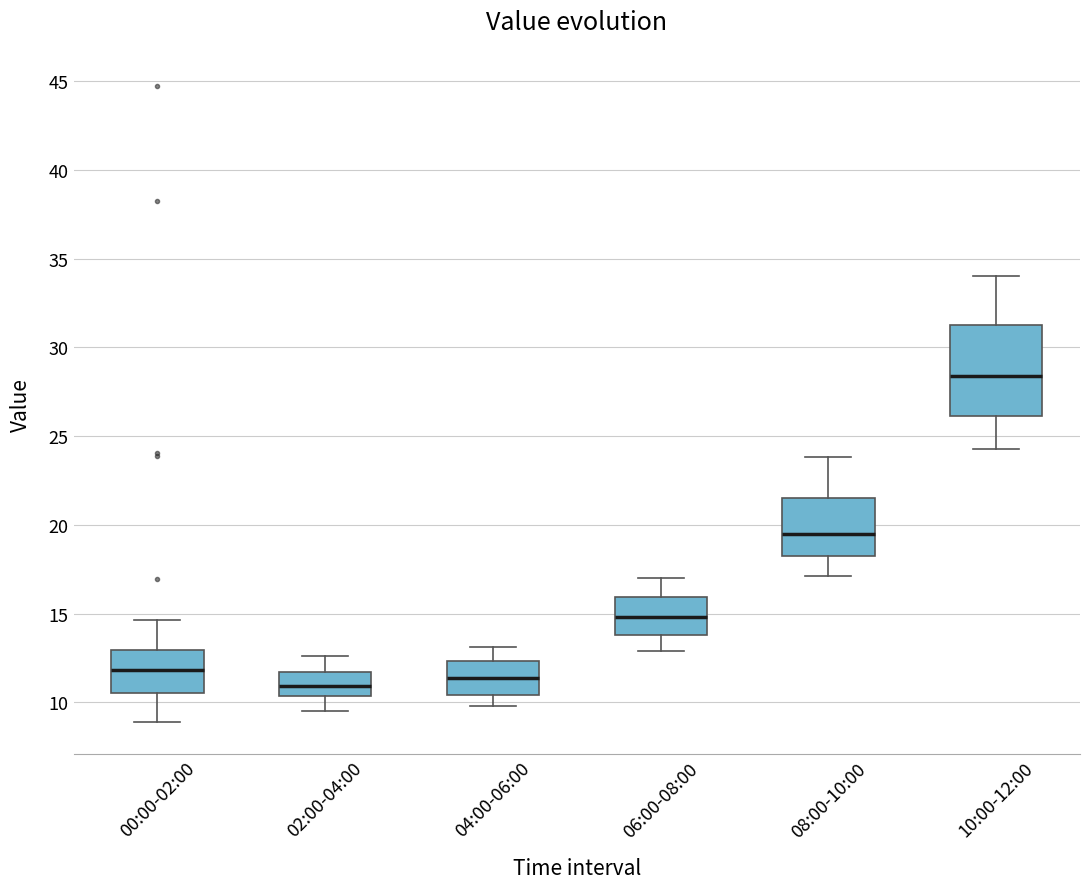

Comparing the boxes themselves (not the whiskers), which one is the tallest?

10:00-12:00